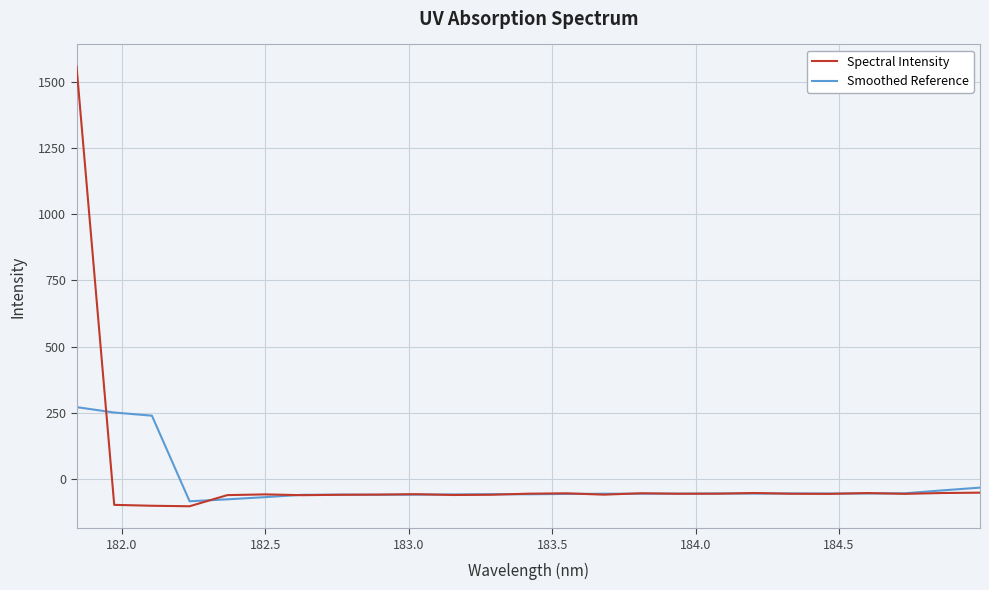

What is the difference between the maximum and second lowest values in the Smoothed Reference series?

347.7